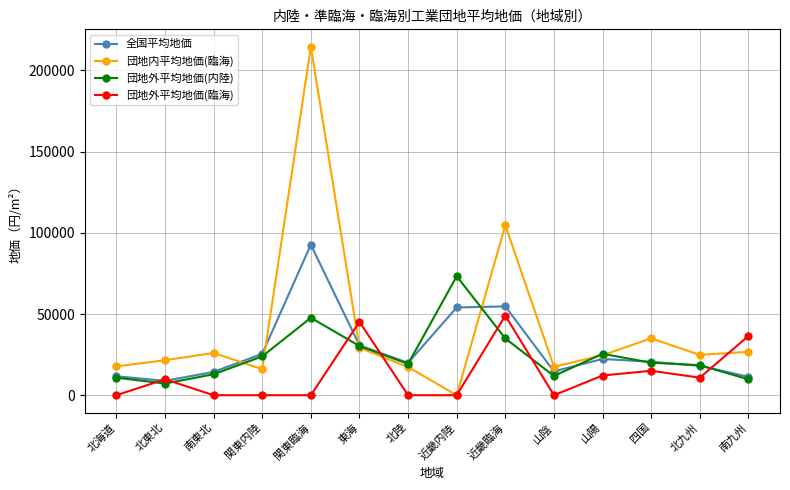

What is the sum of the 団地外平均地価(内陸) values at 四国 and 山陽?

45508